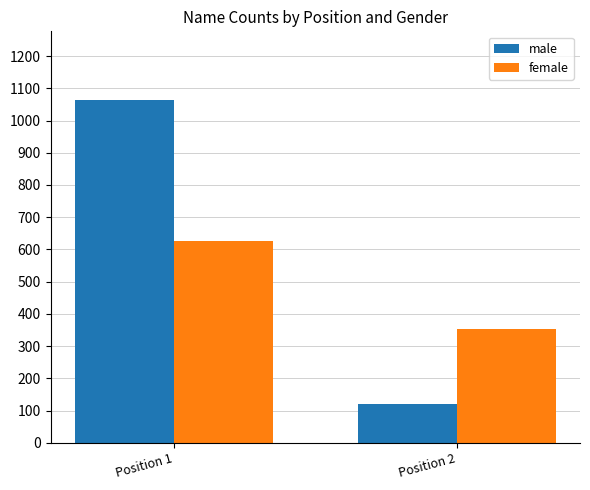

What are all the series names shown in the legend?

male, female